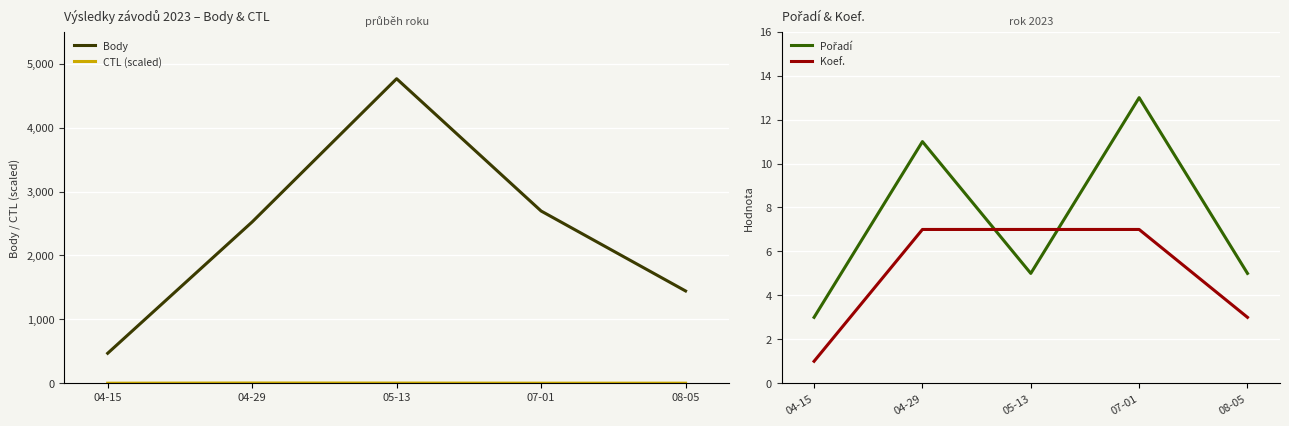

How many lines are shown in the chart?

4